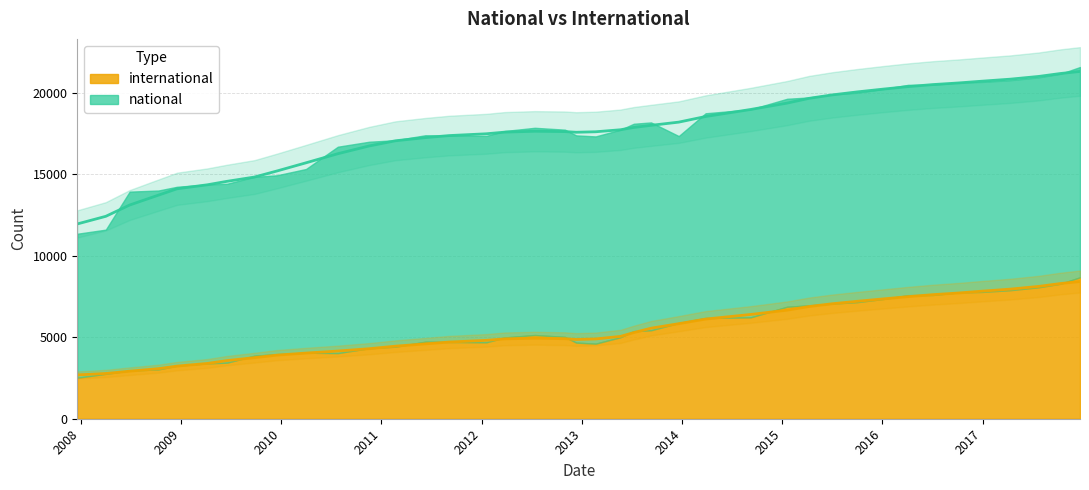

Is it true that the value at 2011-02-21 is 5965.9?

False